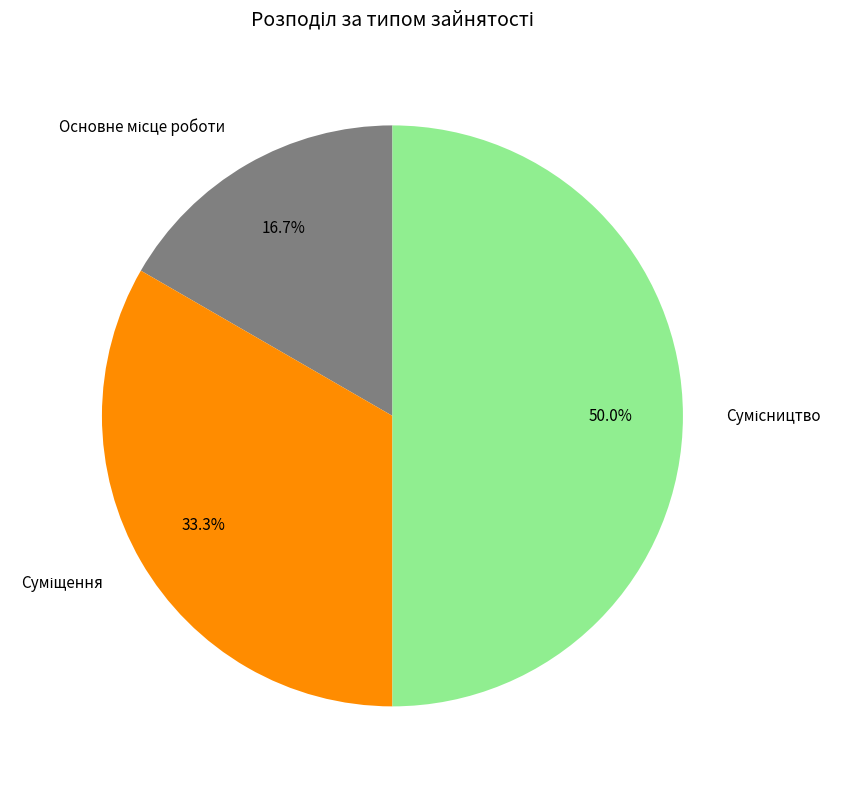

Is there a majority slice in this chart?

No